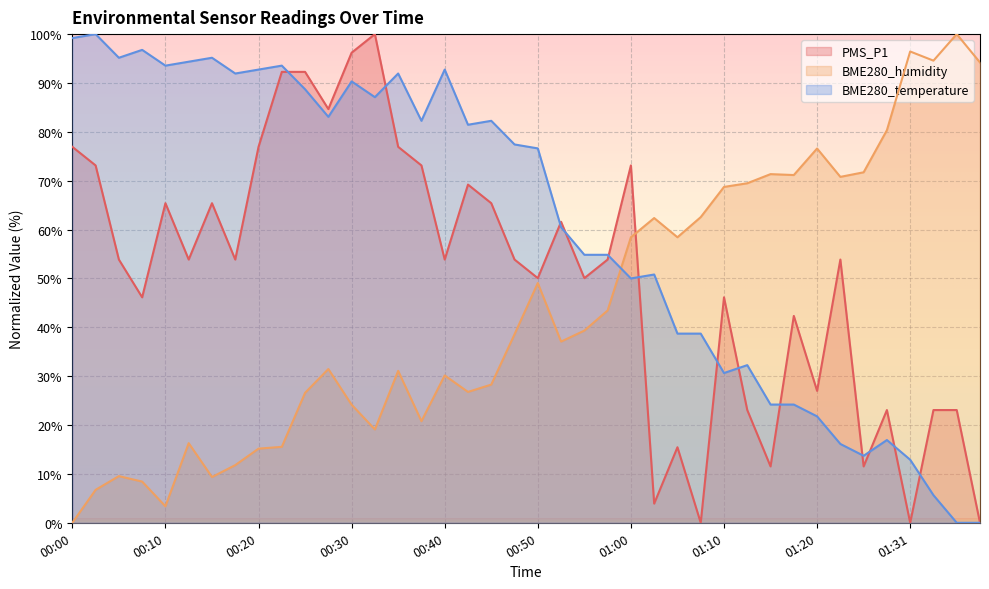

What is the spread (max minus min) of values at 00:22?

78.0